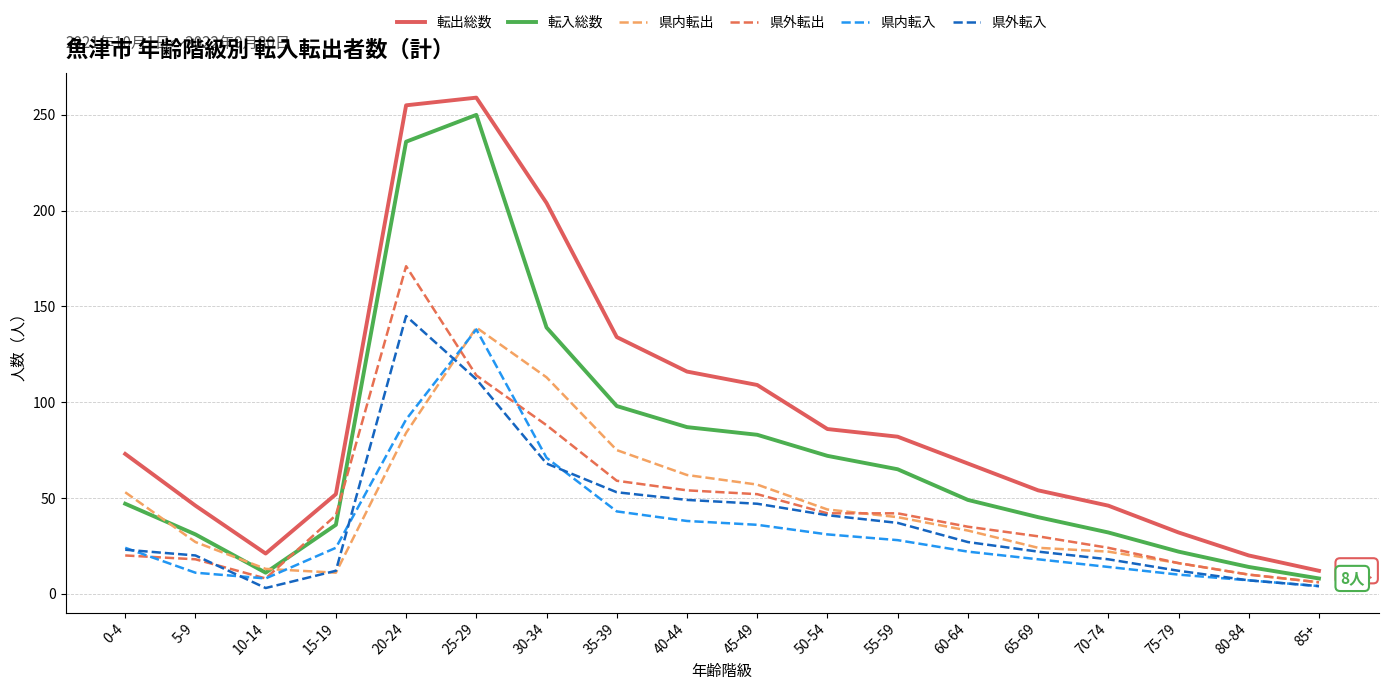

The 県内転出 series shows 13 at 10-14. True or false?

True